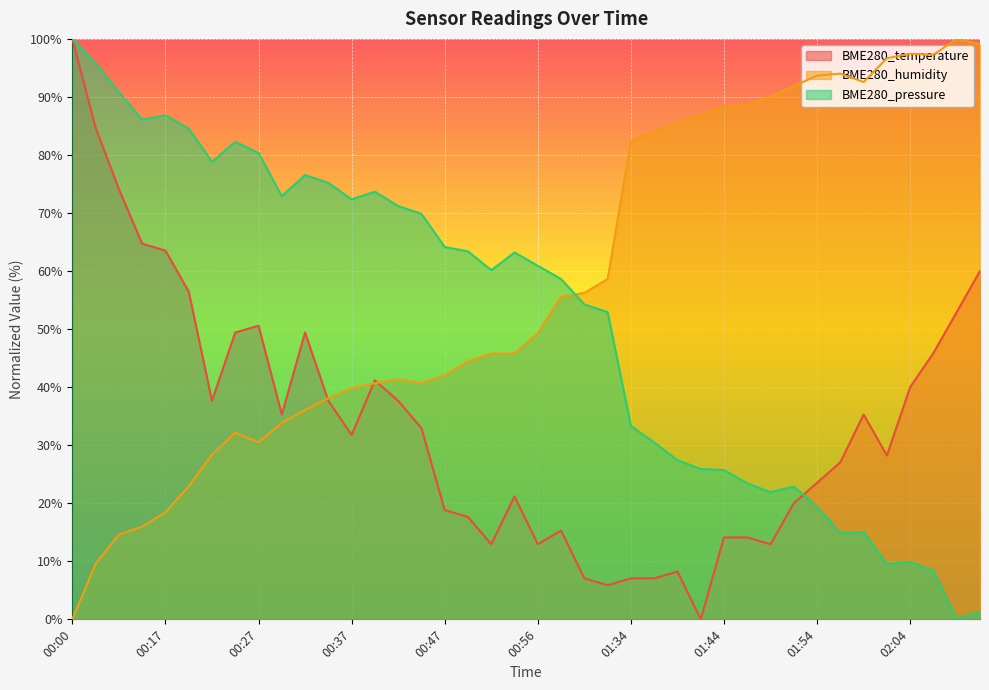

What is the spread (max minus min) of values at 01:59?

77.5